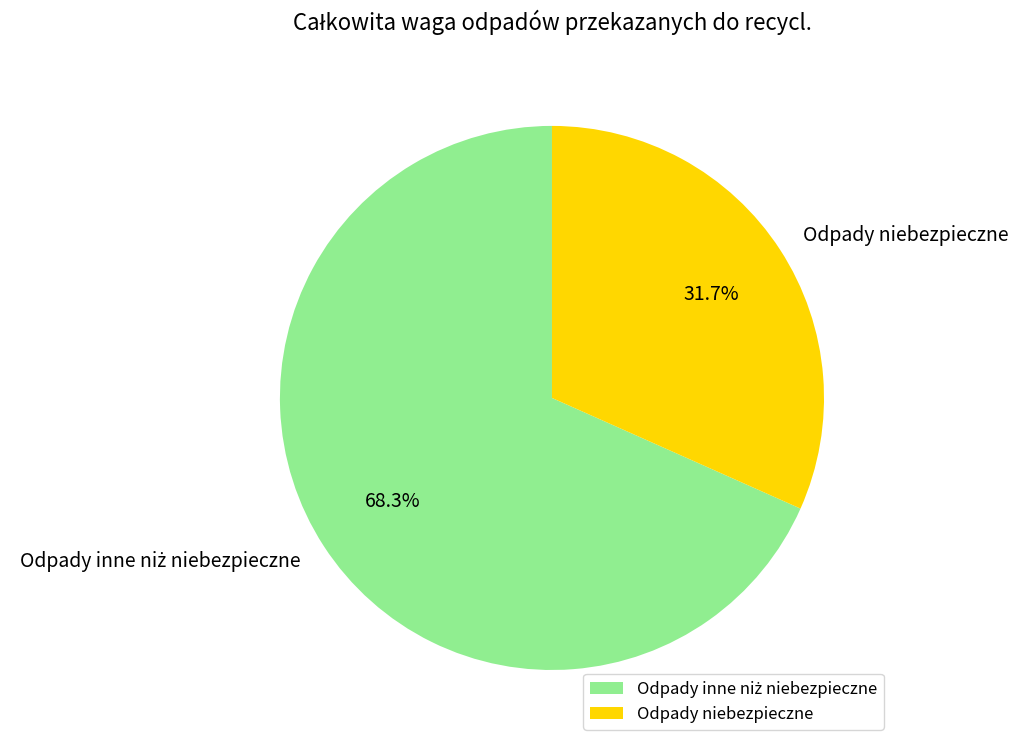

How much of the chart is everything except Odpady niebezpieczne?

68.3%